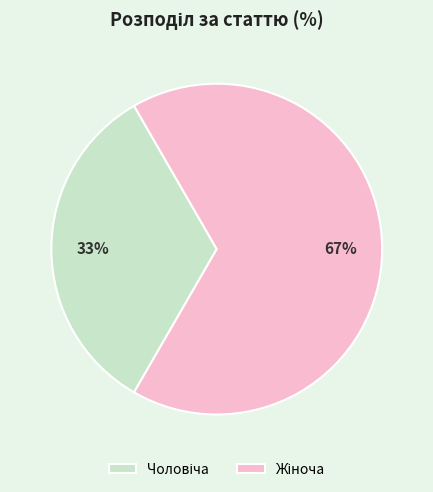

To the nearest percent, what is the average slice percentage?

50%